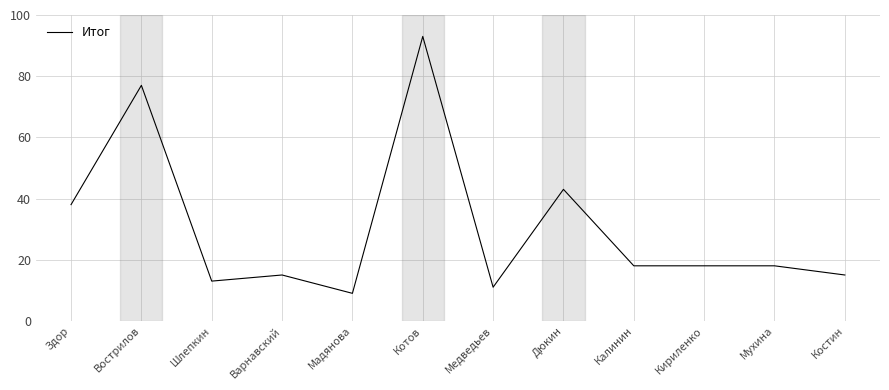

At which label is the value closest to 51?

Дюкин